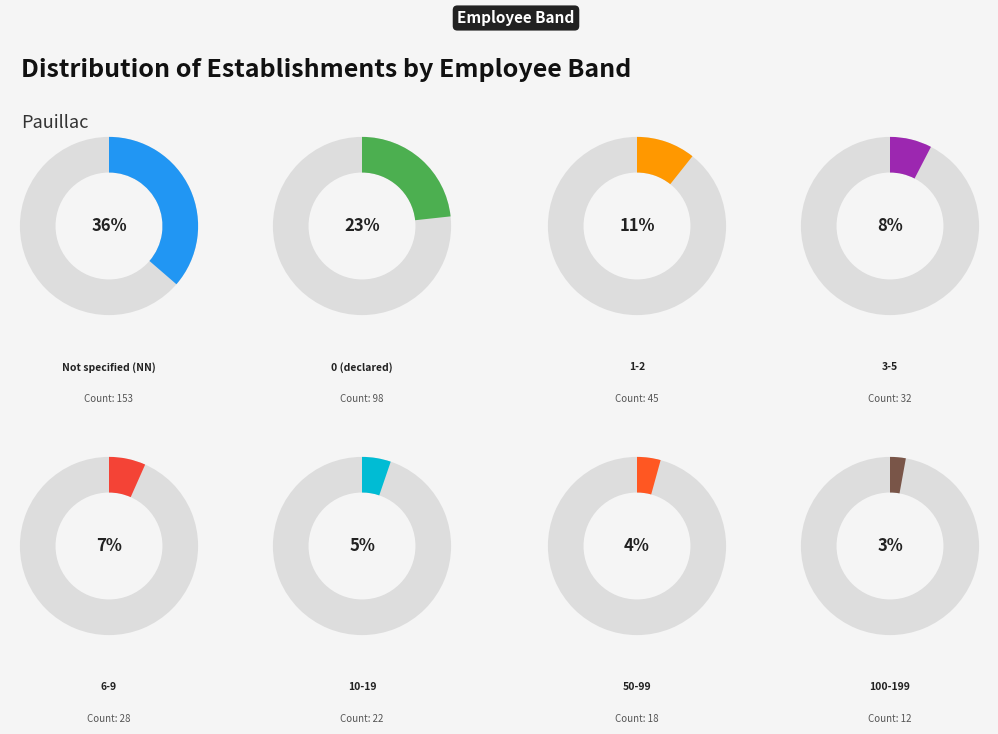

Is there a majority slice in this chart?

No